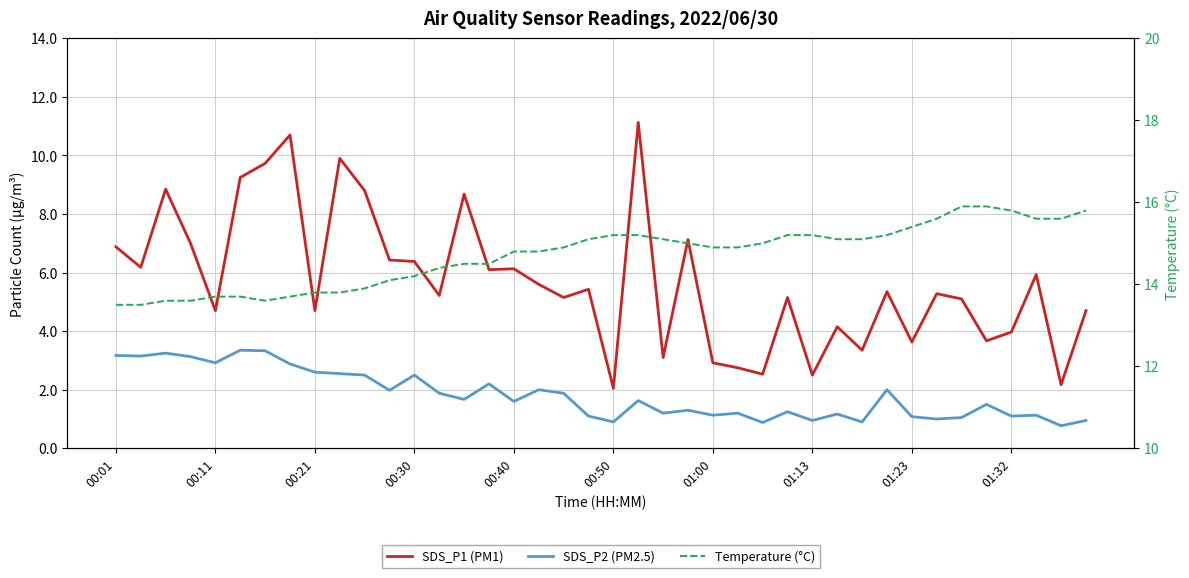

What is the smallest value displayed?

0.8